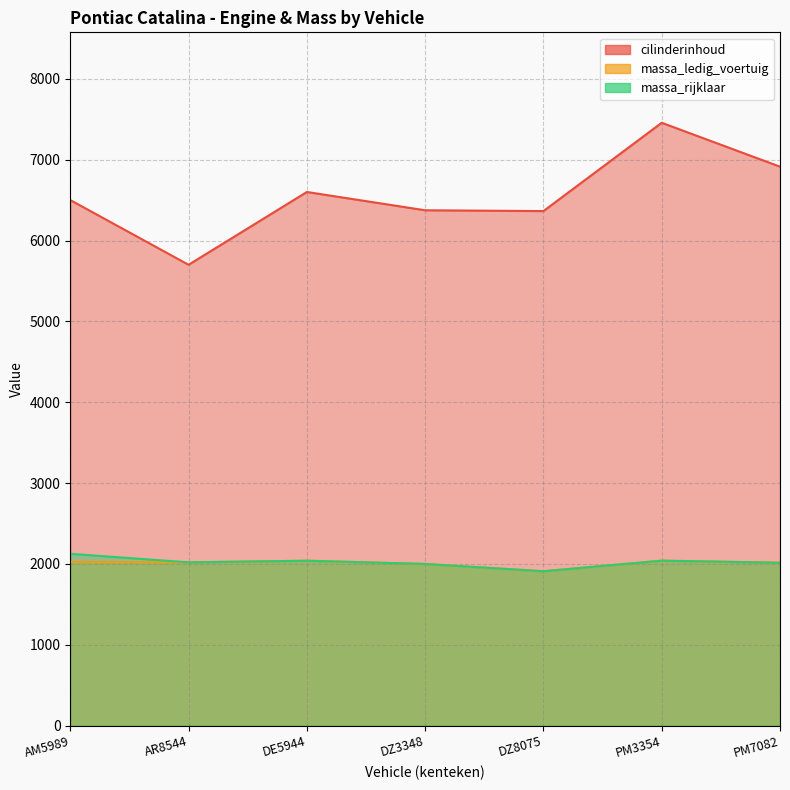

Where is the first local maximum for massa_ledig_voertuig?

DE5944